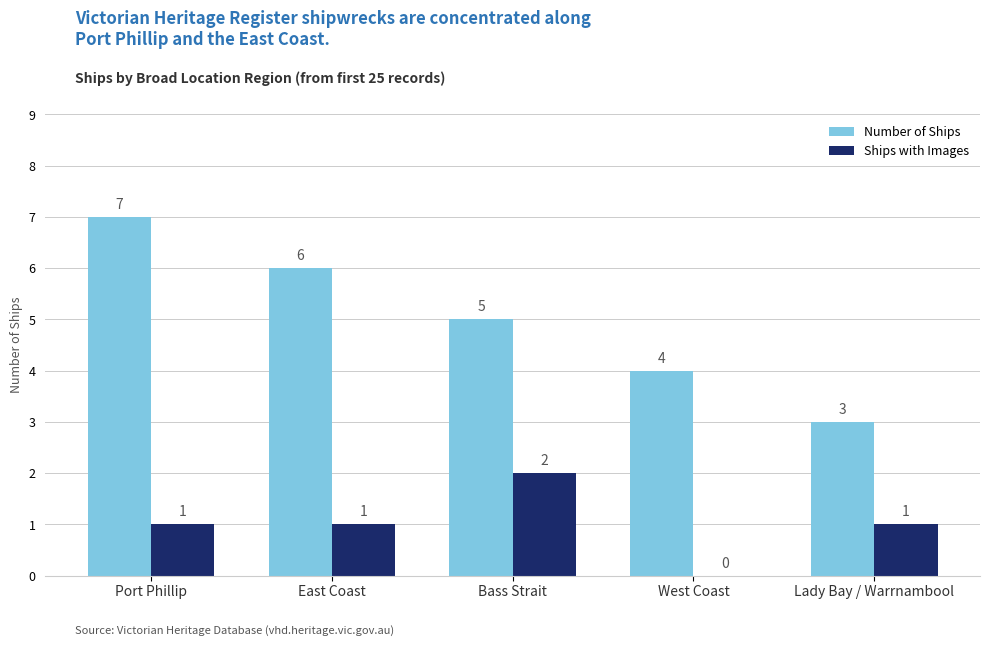

At which category does the chart reach its peak across all series?

Port Phillip